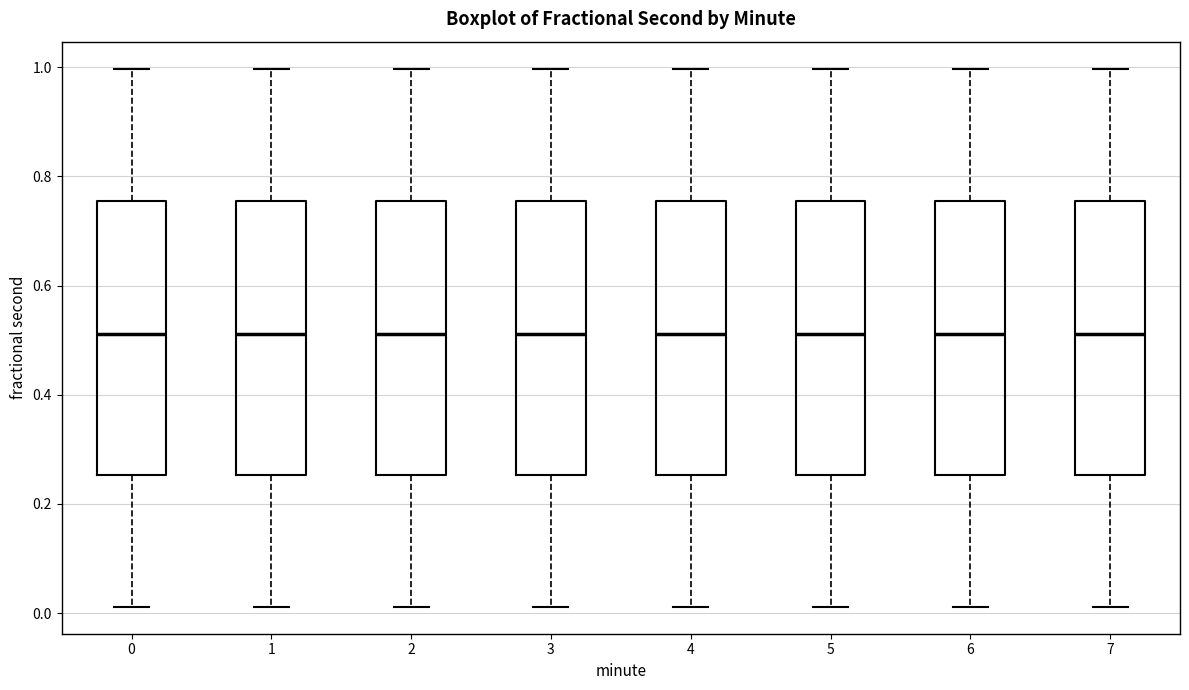

Reading left to right, read every box against the y-axis: the position of its median line, the range the box covers, and the ends of its whiskers. The values are not printed on the chart, so give them approximately, as read against the axis.

0: median 0.52, box 0.26 to 0.76, whiskers 0.02 to 1.00
1: median 0.52, box 0.26 to 0.76, whiskers 0.02 to 1.00
2: median 0.52, box 0.26 to 0.76, whiskers 0.02 to 1.00
3: median 0.52, box 0.26 to 0.76, whiskers 0.02 to 1.00
4: median 0.52, box 0.26 to 0.76, whiskers 0.02 to 1.00
5: median 0.52, box 0.26 to 0.76, whiskers 0.02 to 1.00
6: median 0.52, box 0.26 to 0.76, whiskers 0.02 to 1.00
7: median 0.52, box 0.26 to 0.76, whiskers 0.02 to 1.00